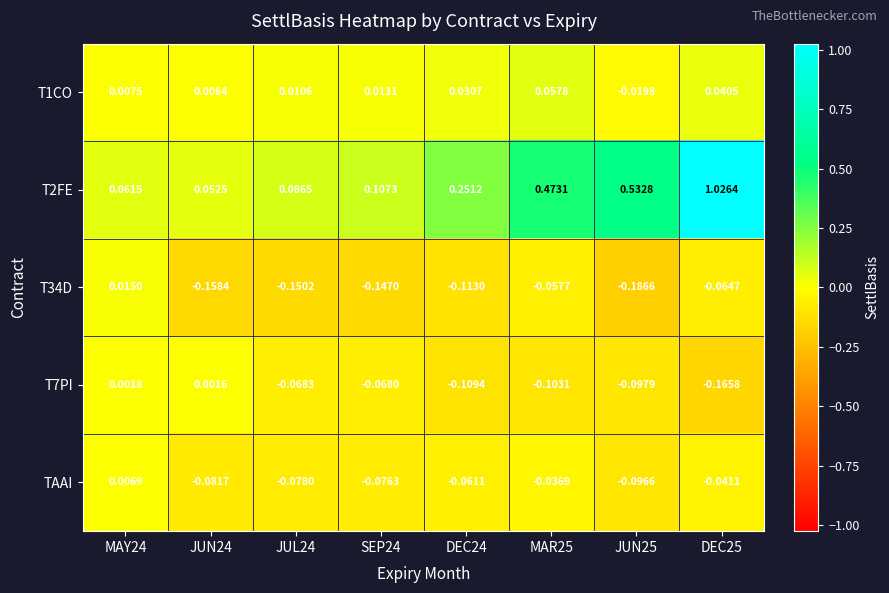

At which category does the chart reach its peak across all series?

DEC25